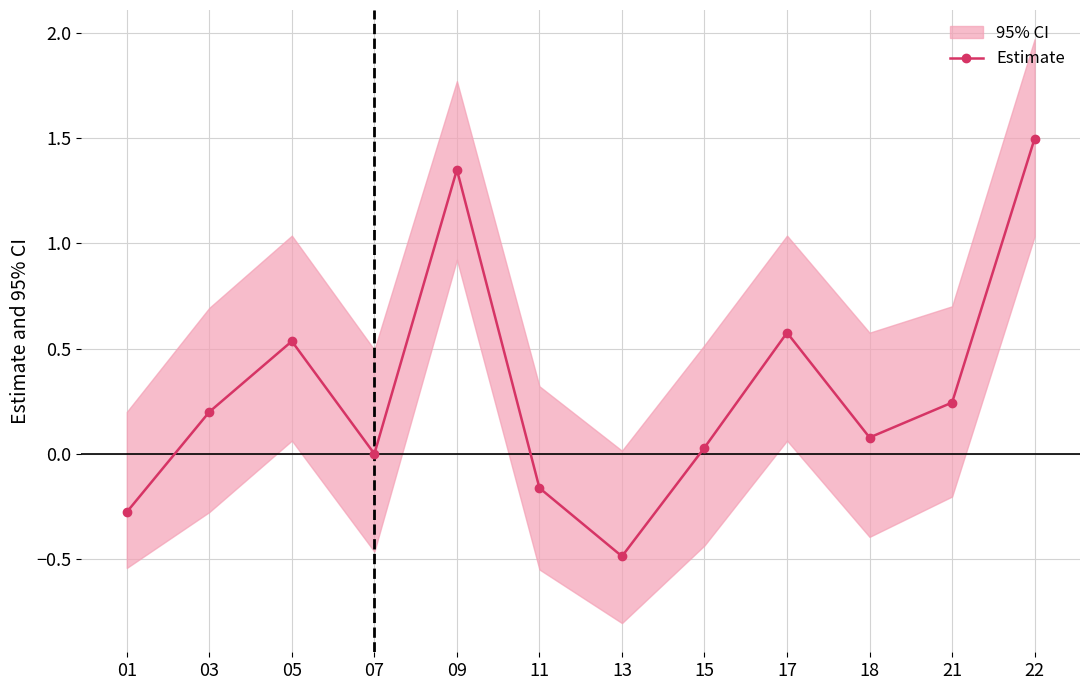

The value at 05 is 0.5. True or false?

True